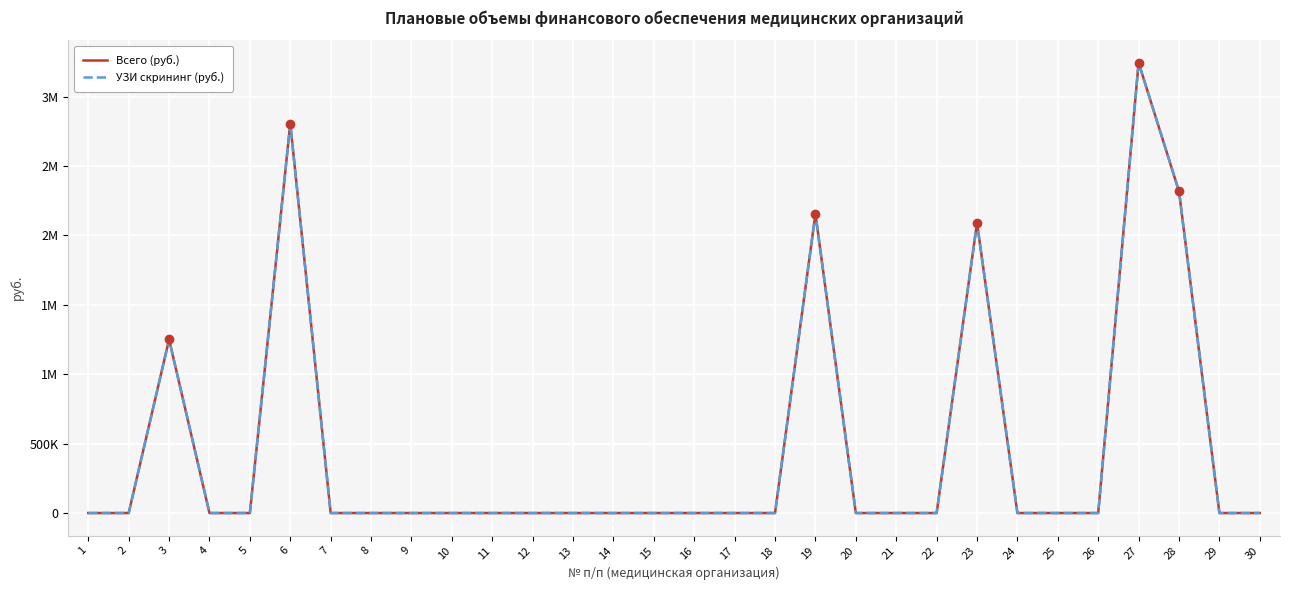

Which category has the highest value across all series?

27